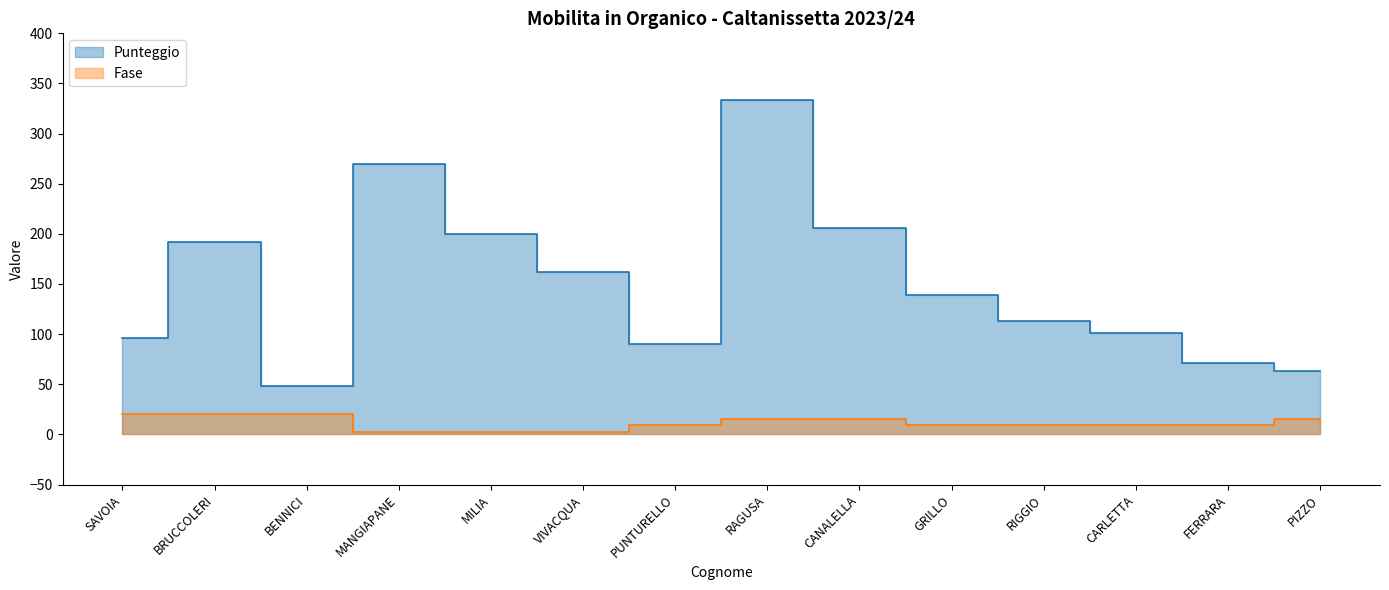

True or false: Fase and Punteggio cross at least once.

False